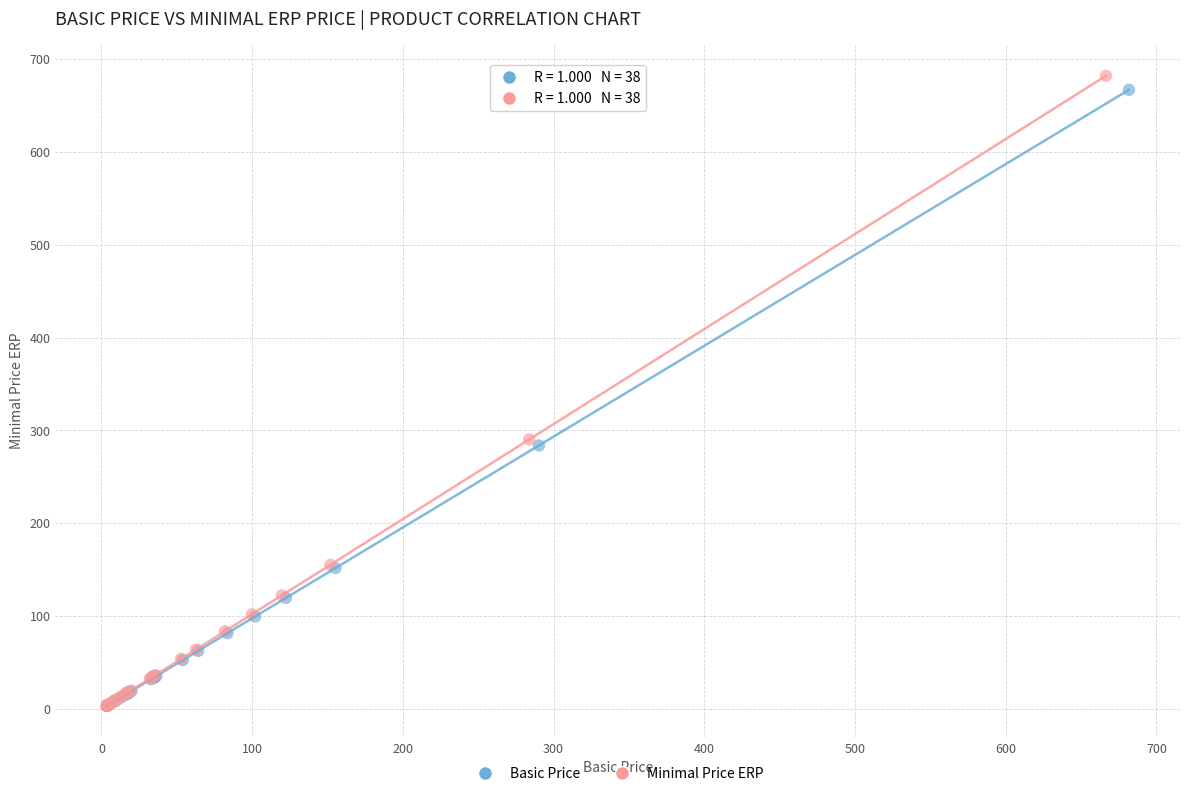

Which series has the largest Y range (max minus min)?

Minimal Price ERP